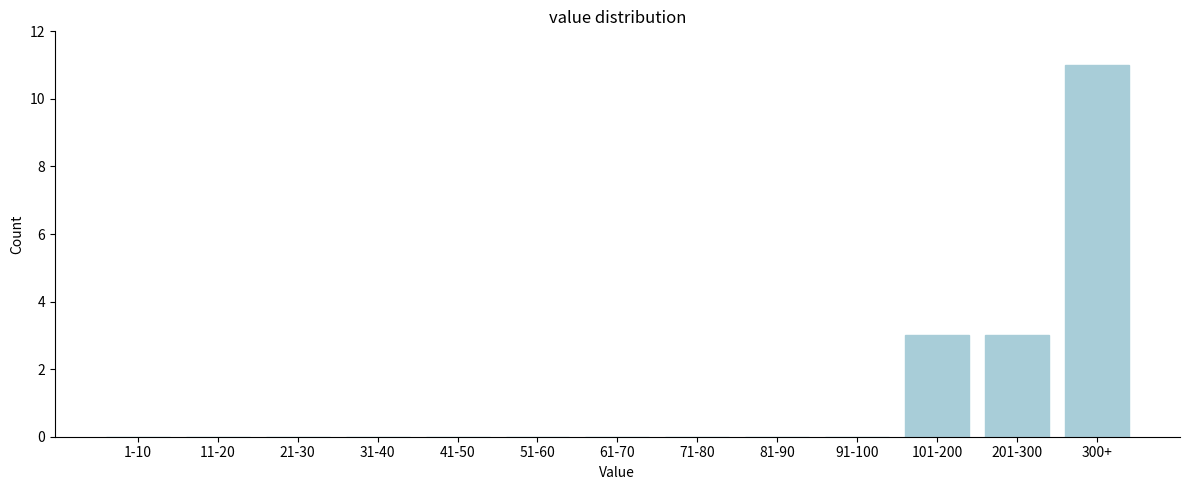

Reading left to right, what are all the values shown in this chart?

1-10=0	11-20=0	21-30=0	31-40=0	41-50=0	51-60=0	61-70=0	71-80=0	81-90=0	91-100=0	101-200=3	201-300=3	300+=11